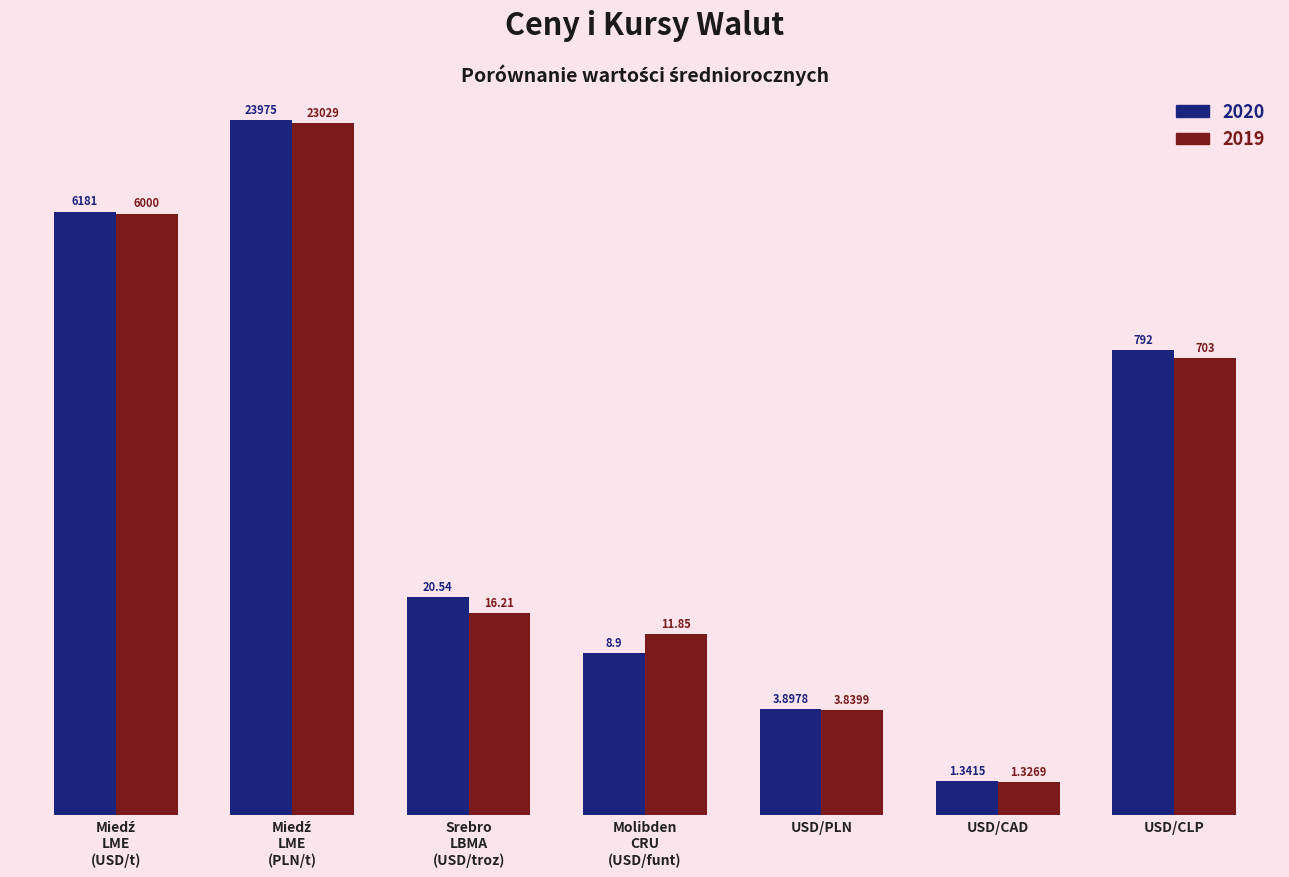

What is the difference between the maximum and second lowest values in the 2020 series?

23971.1